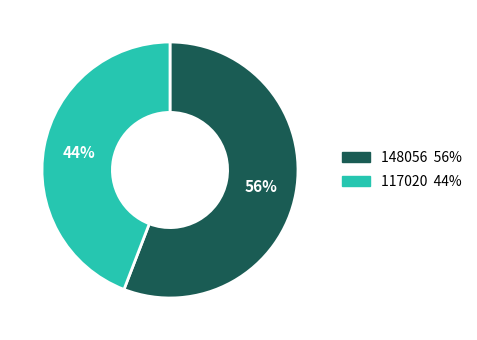

How many slices are in this pie chart?

2